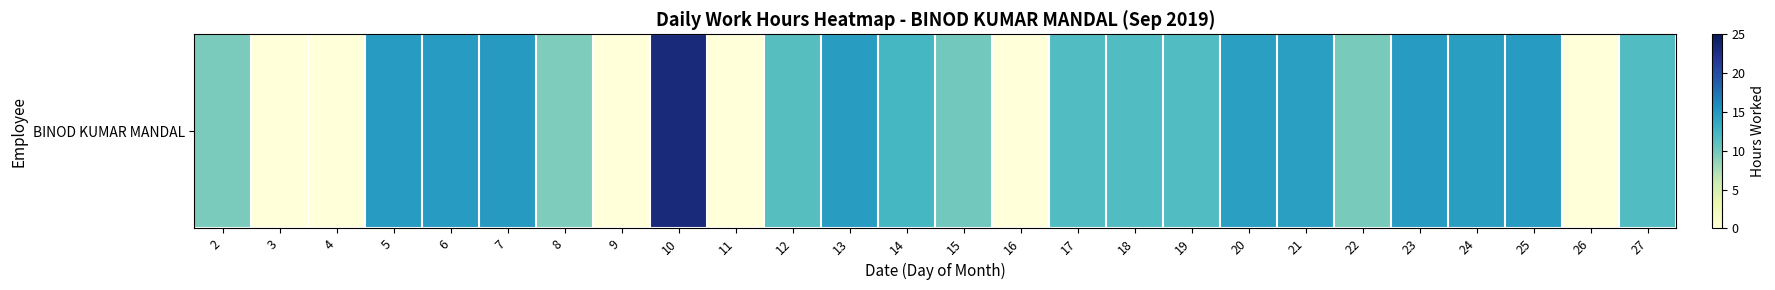

What is the difference between the second highest and minimum values?

14.8